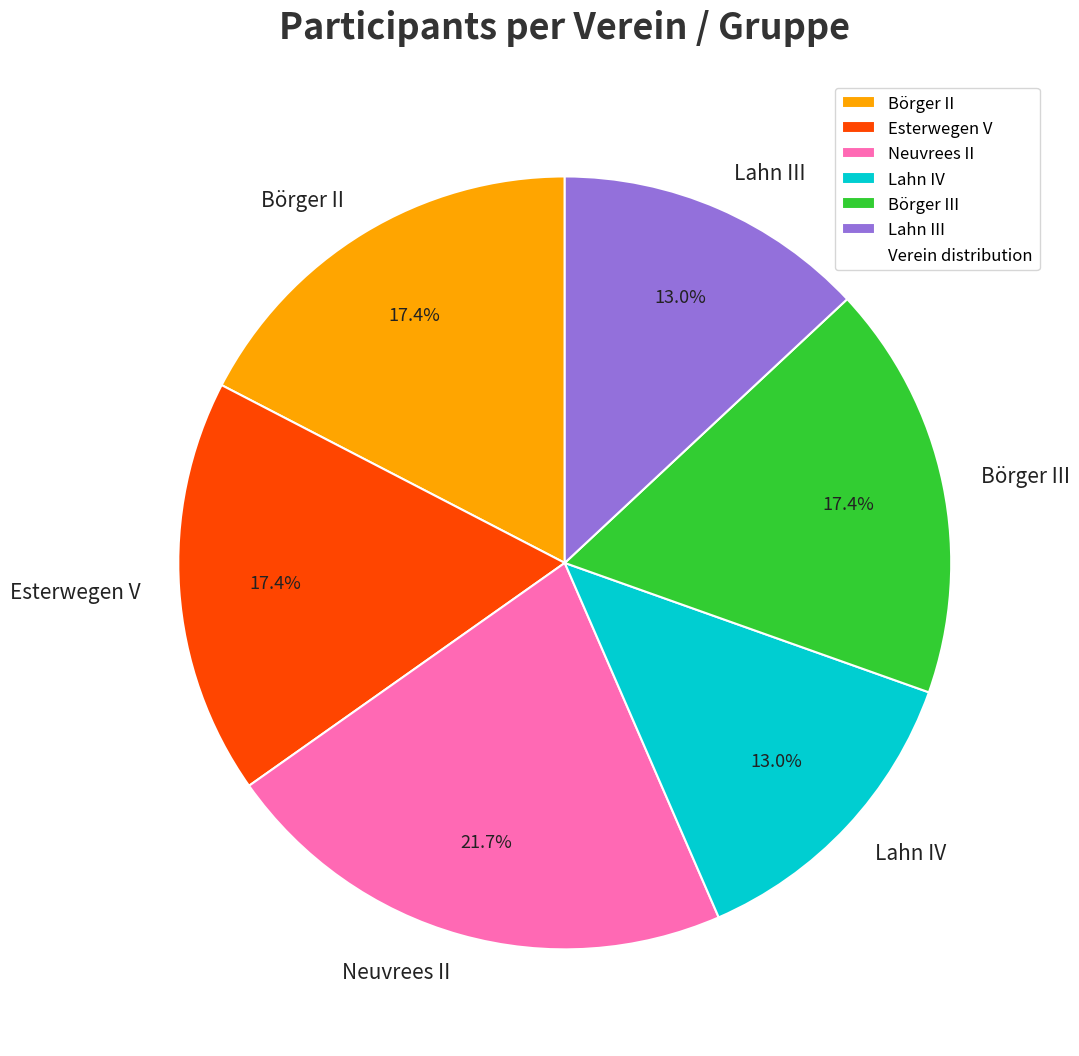

How many segments does this pie chart have?

6